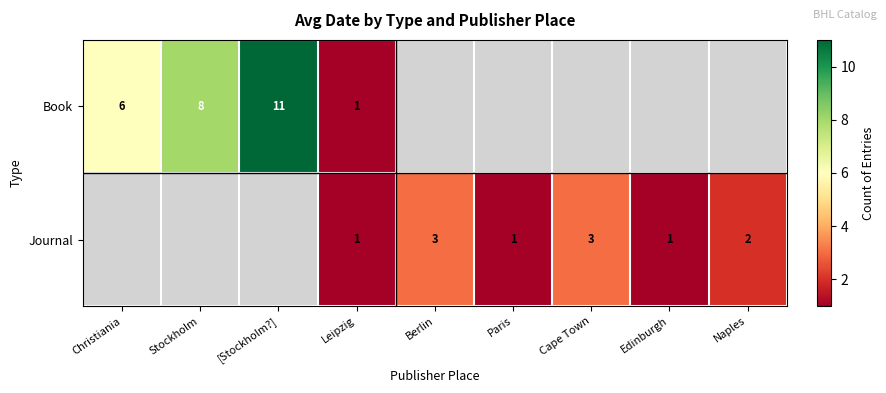

The Book series shows 8 at Stockholm. True or false?

True